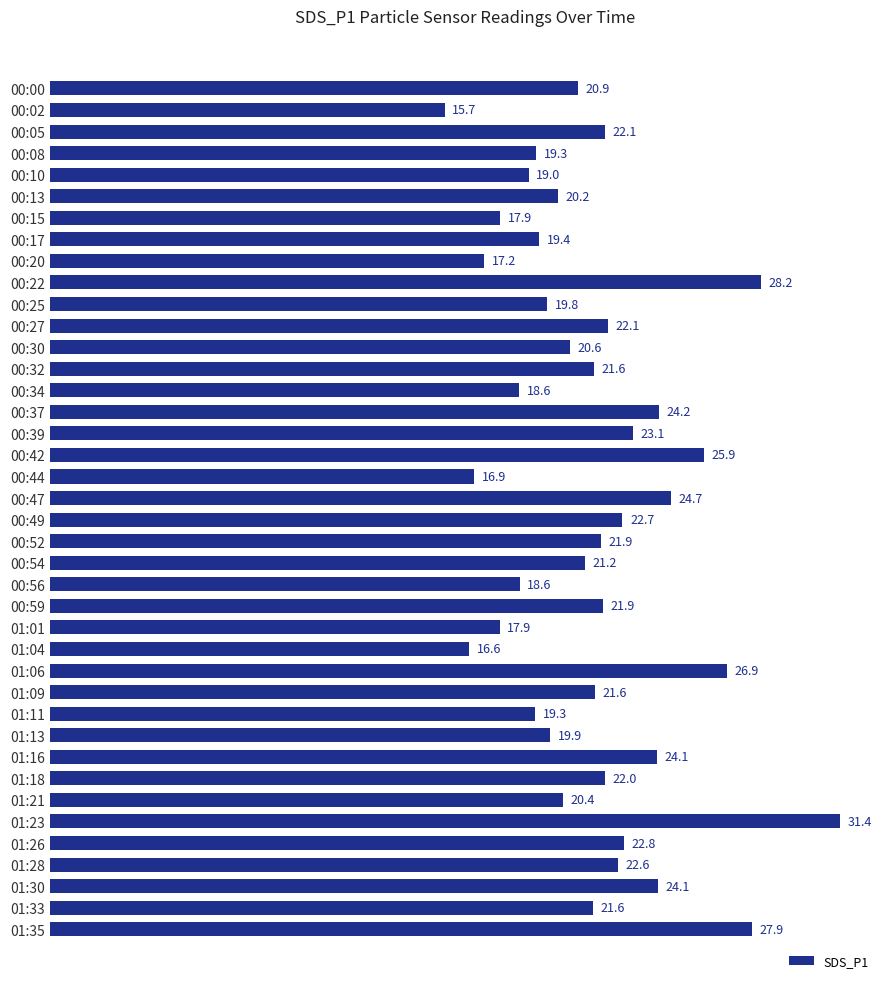

Does the chart contain stacked bars?

No